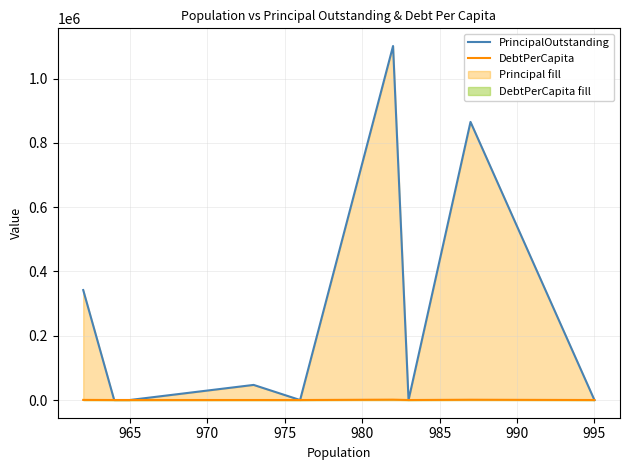

Reading left to right, what are all the values shown in this chart?

PrincipalOutstanding: 342000.0	0.0	0.0	47000.0	0.0	1101000.0	0.0	865000.0	0.0
DebtPerCapita: 355.5	0.0	0.0	48.3	0.0	1121.2	0.0	876.4	0.0